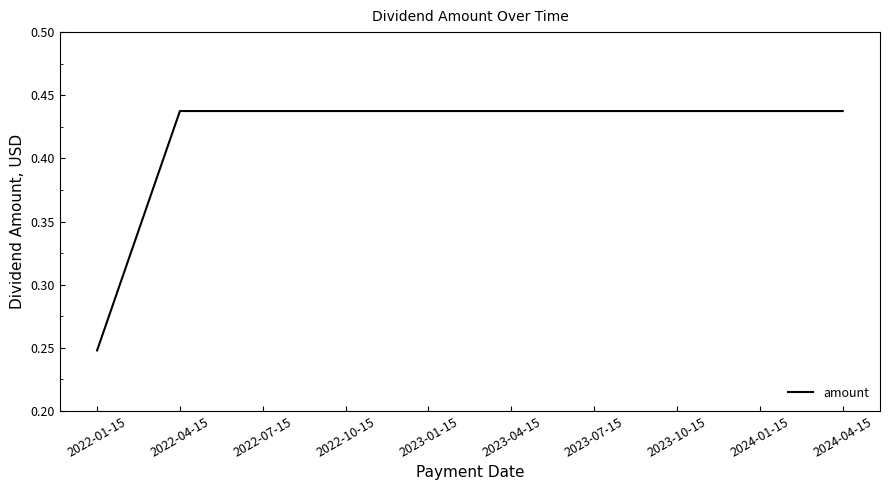

The chart shows a value of 0.7 at 2023-04-15. True or false?

False